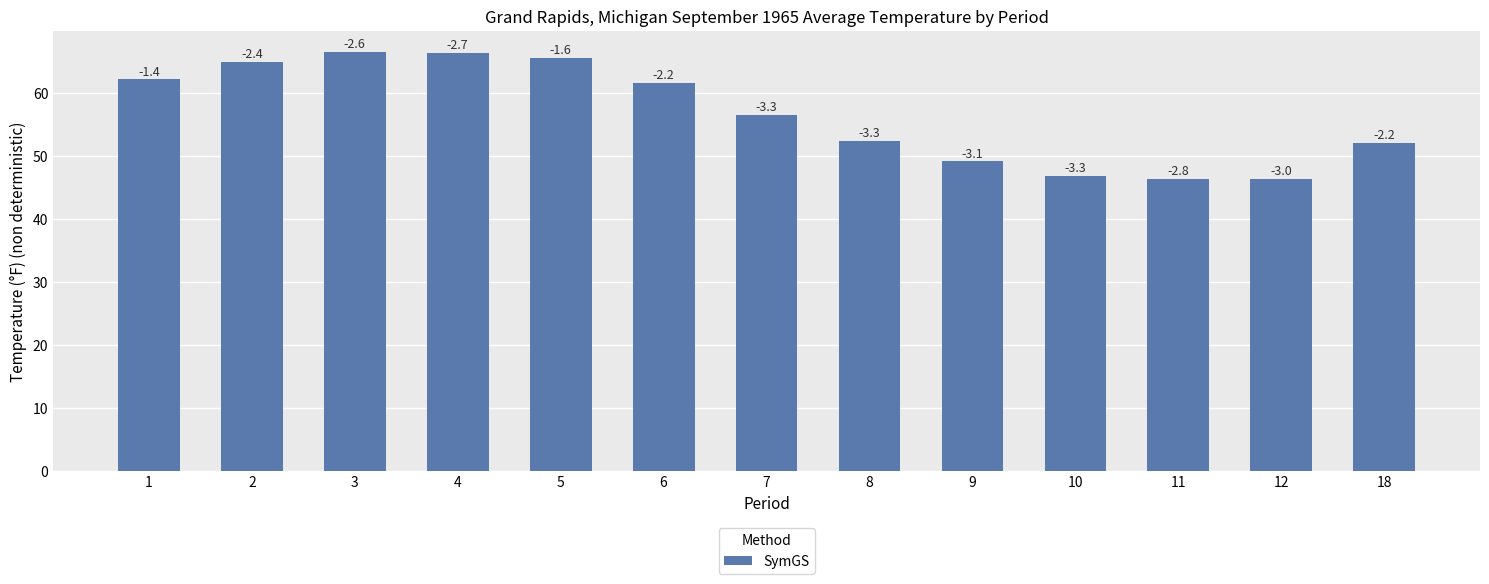

What is the maximum value shown in the chart?

66.5